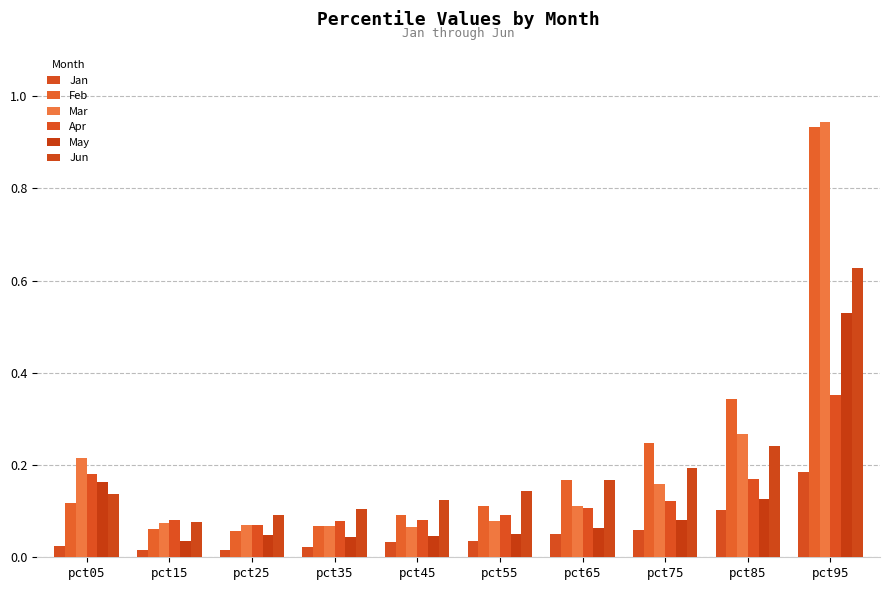

Which category has the lowest value across all series?

pct15